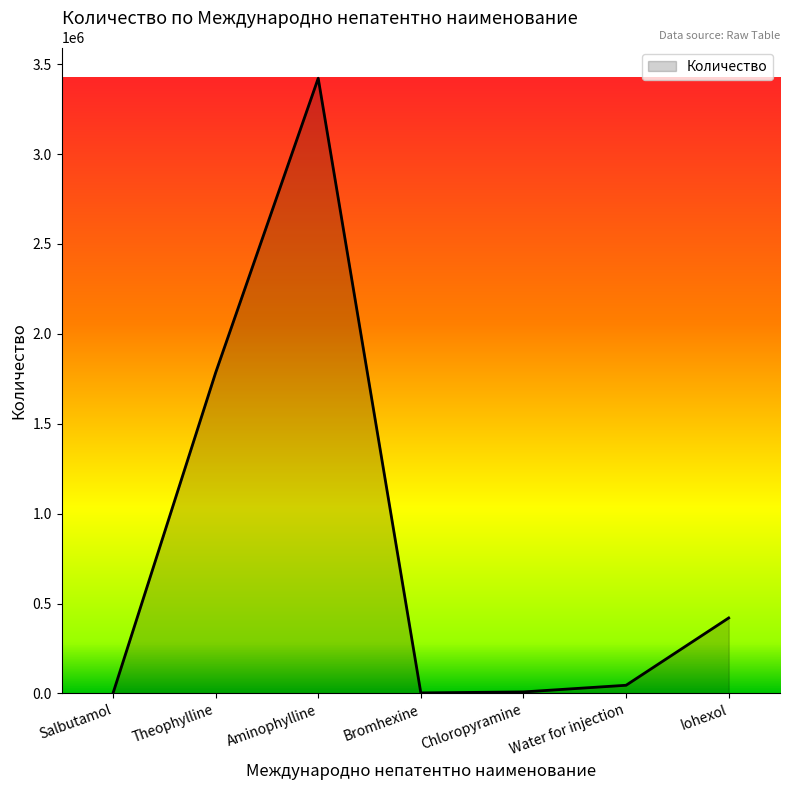

Which label corresponds to the largest value in the chart?

Aminophylline